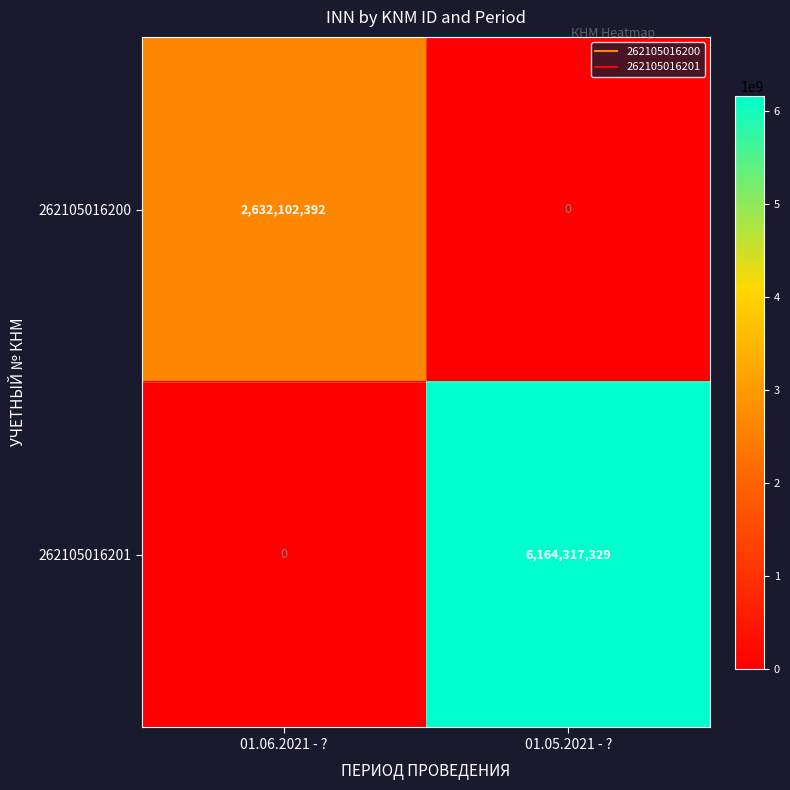

Count the number of data series in this chart.

2